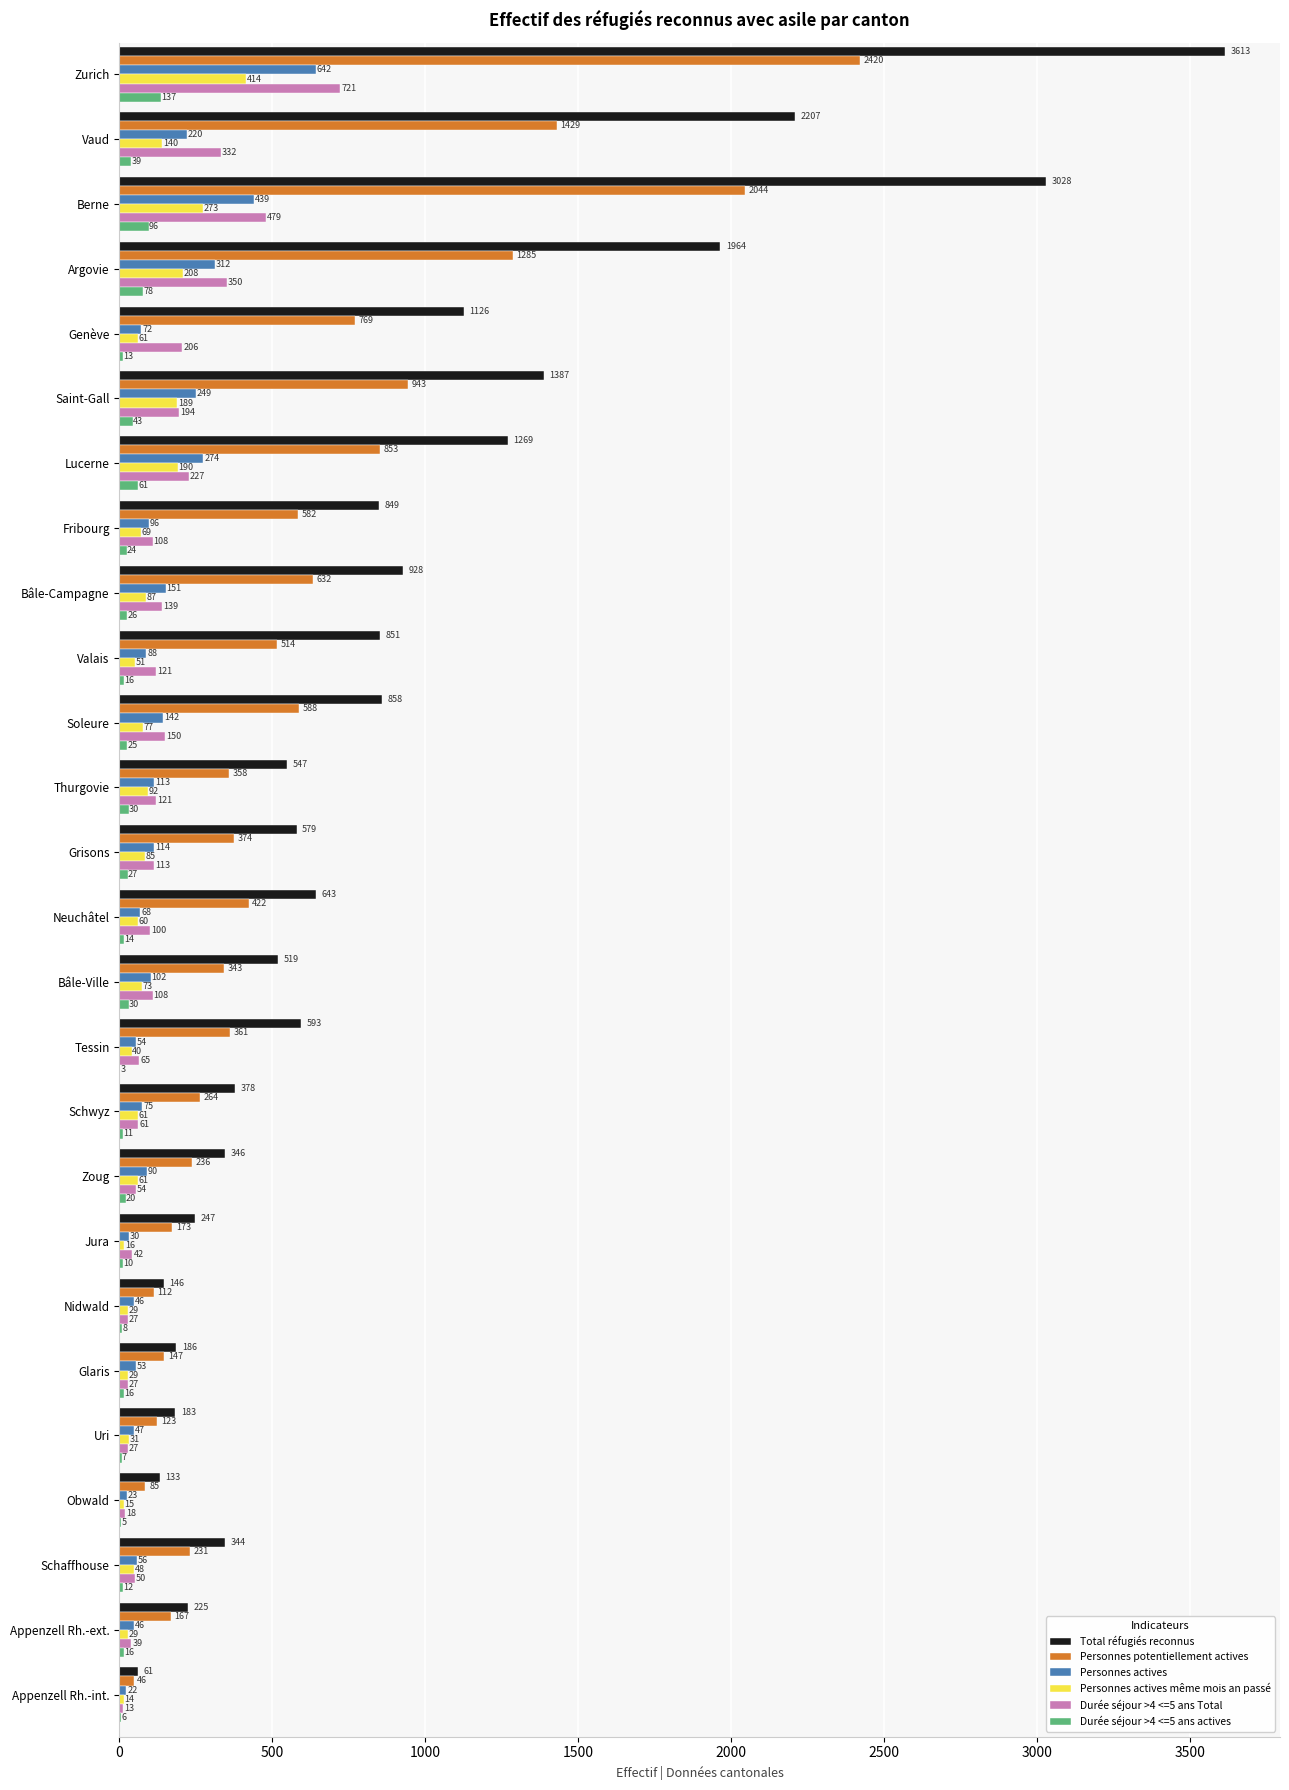

What value does the Durée séjour >4 <=5 ans actives series have at Schwyz, to the nearest 5?

10